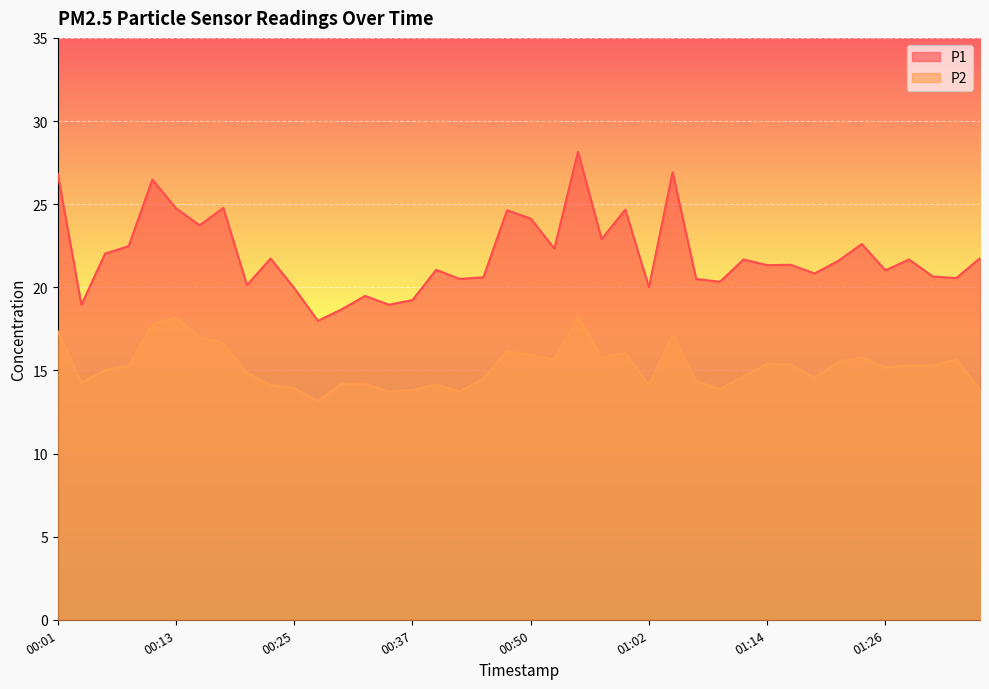

Between 00:01 and 00:13, which series saw the biggest shift?

P1